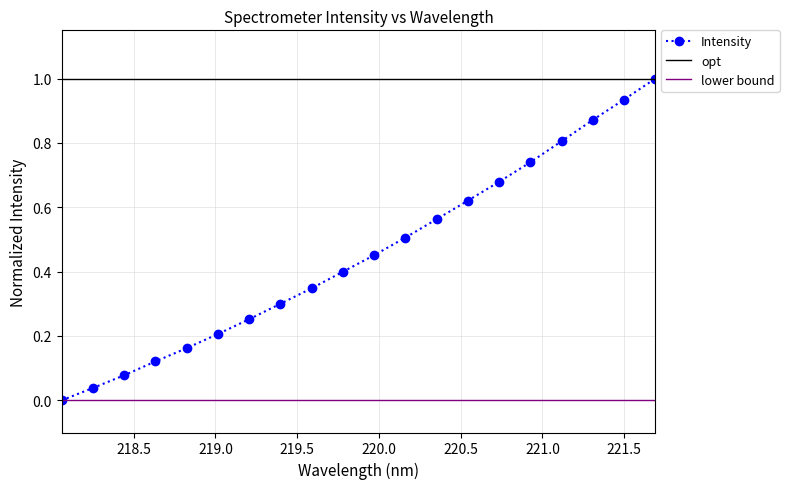

What is the change in value from 218.8244 to 219.2067?

+0.1